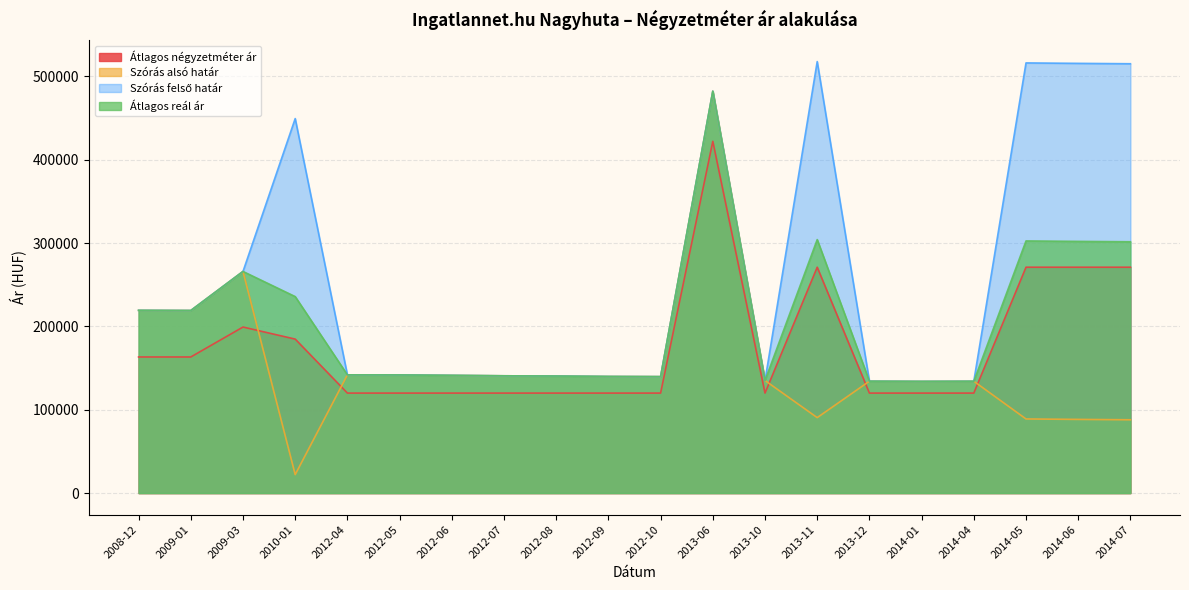

True or false: Átlagos négyzetméter ár and Átlagos reál ár cross at least once.

False